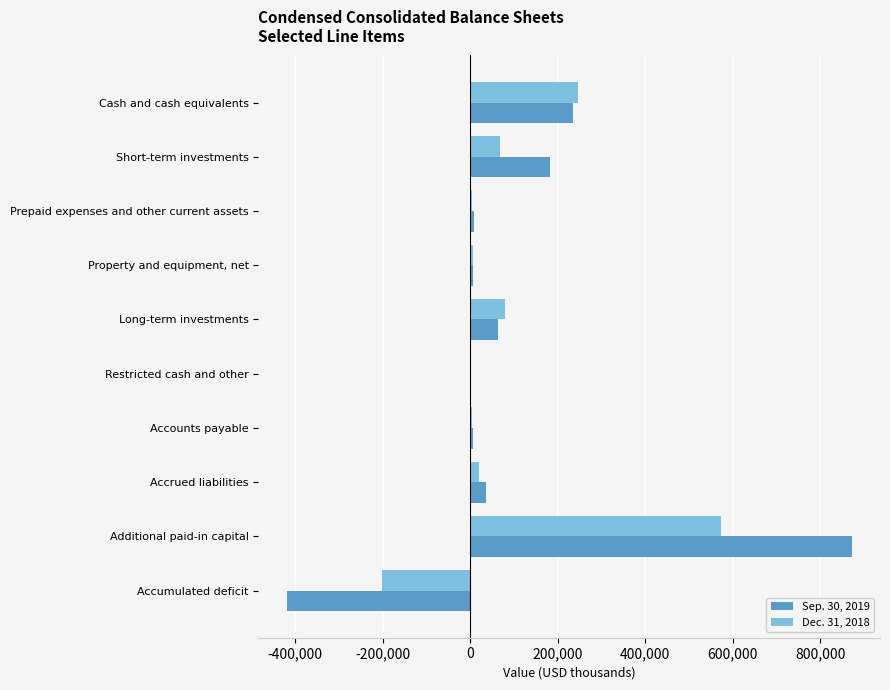

What is the greatest value displayed?

871894